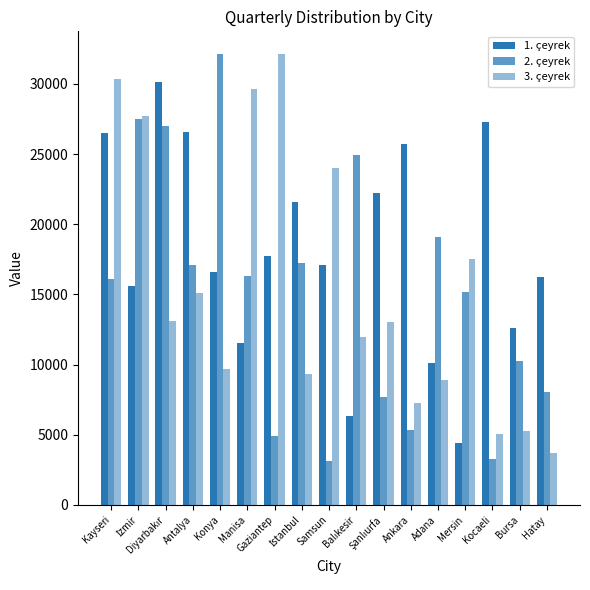

Between Antalya and Bursa, which is larger?

Antalya